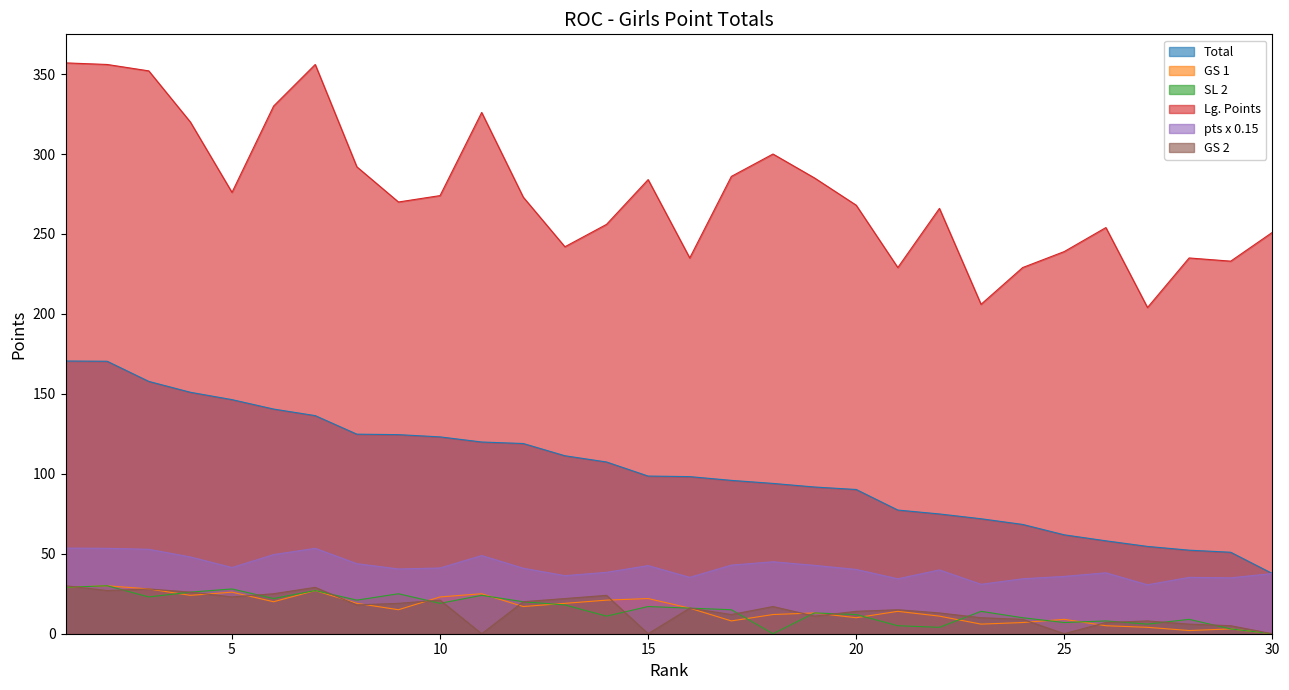

Is it true that Lg. Points equals 81.5 at 8?

False